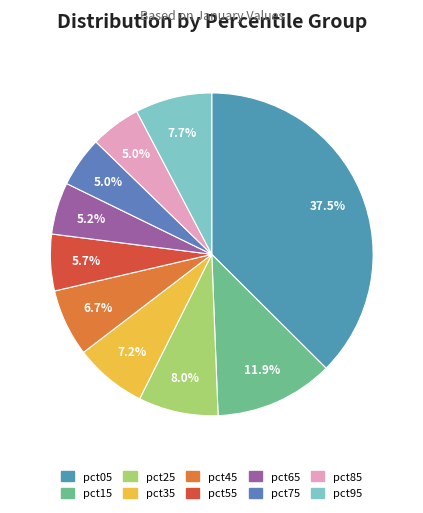

Combined, do pct75 and pct65 account for over 50%?

No